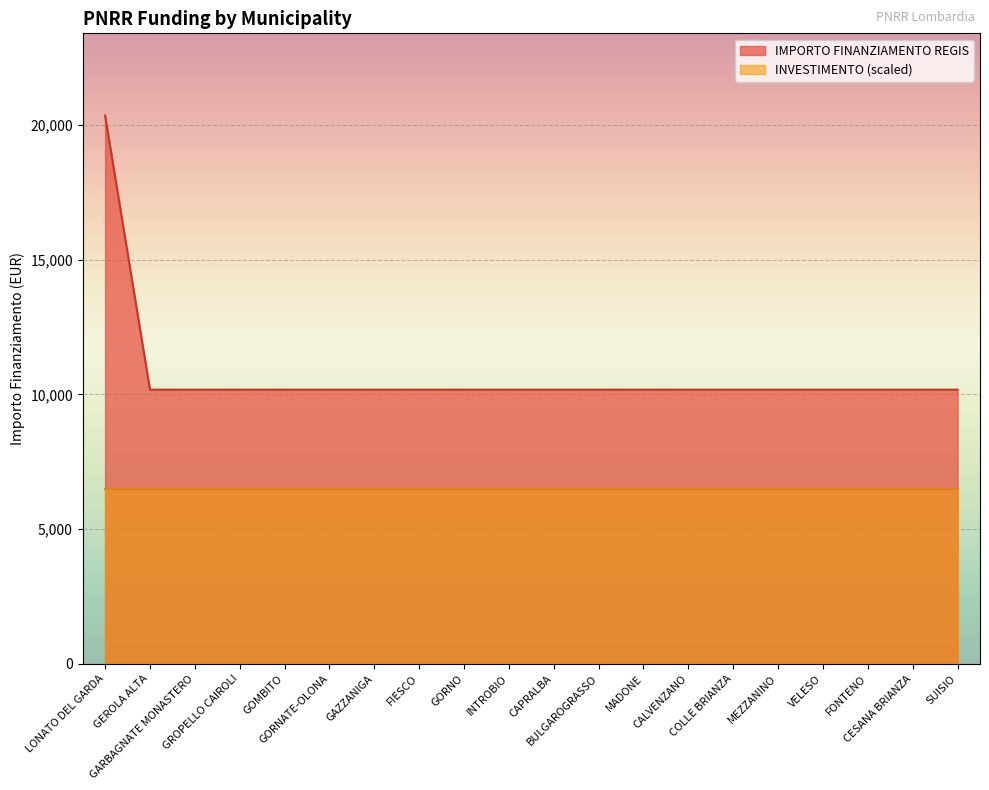

What is the value of the 20th point from the left?

10172